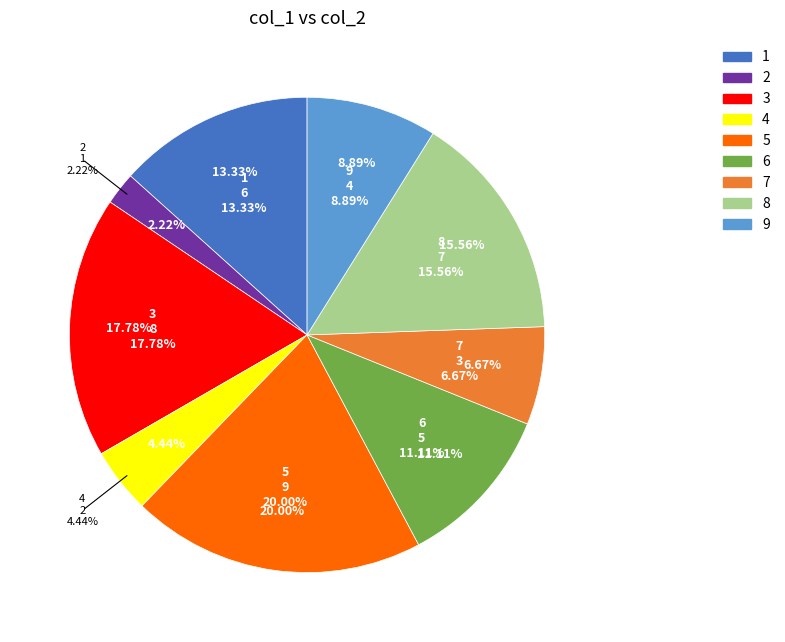

To the nearest percent, what is the difference between the 5 and 9 slice percentages?

11%